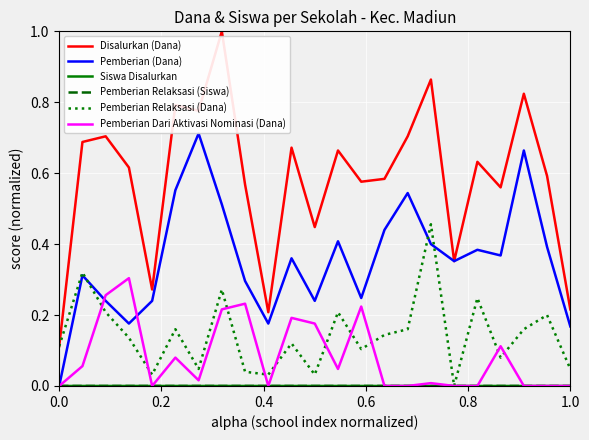

What is the sum of all Pemberian (Dana) values?

8.2